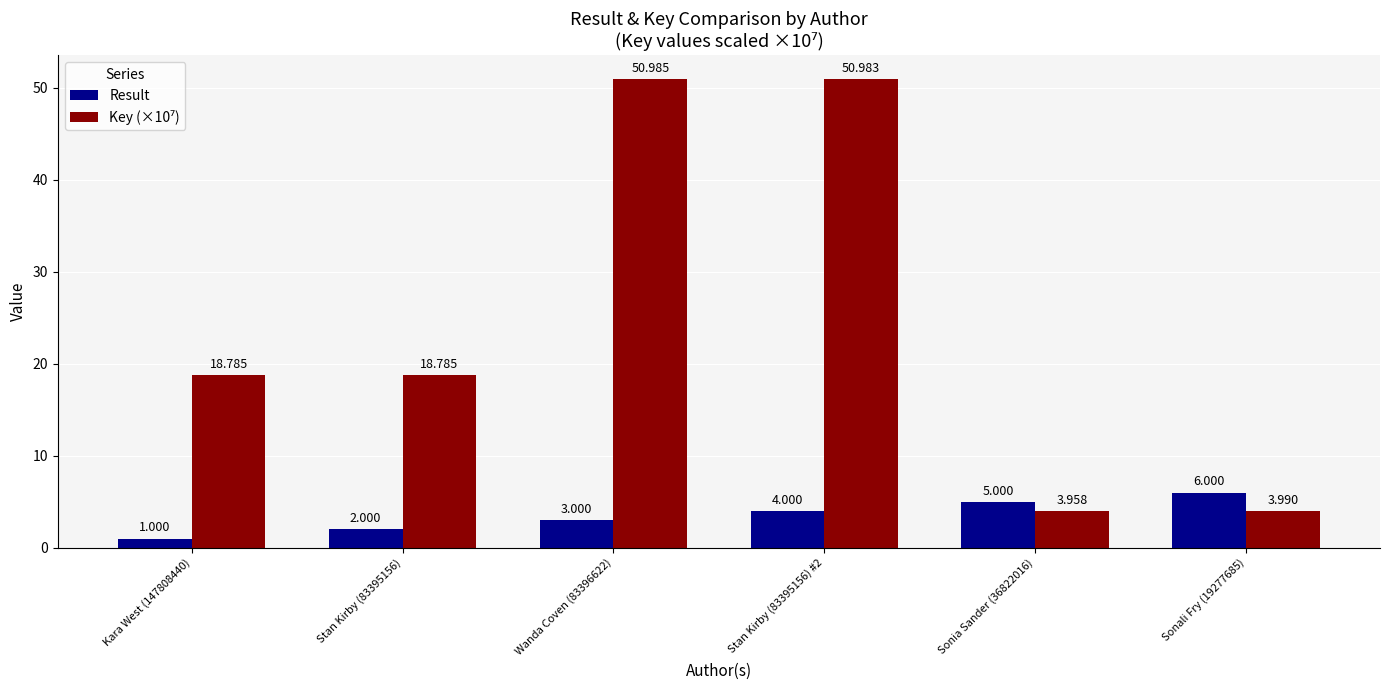

Read the Key (×10⁷) value at Kara West (147808440).

18.8